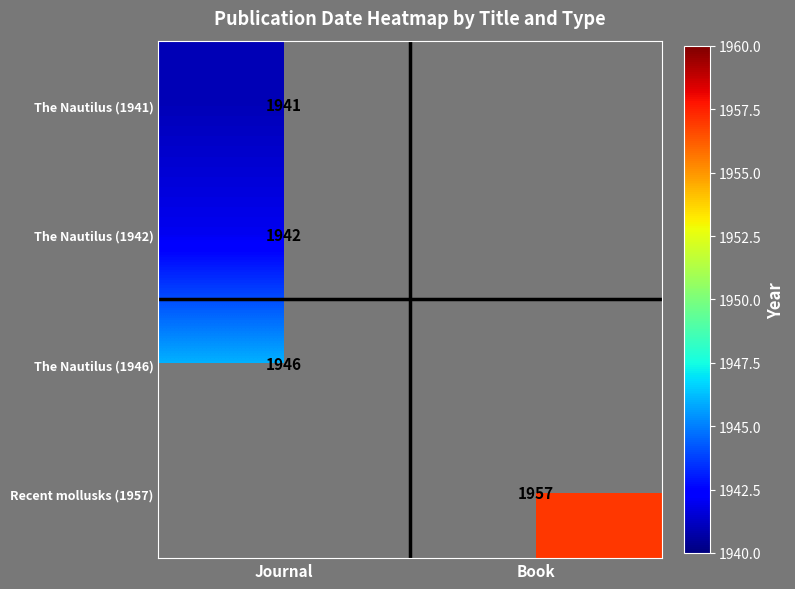

Which category has the lowest value across all series?

Book